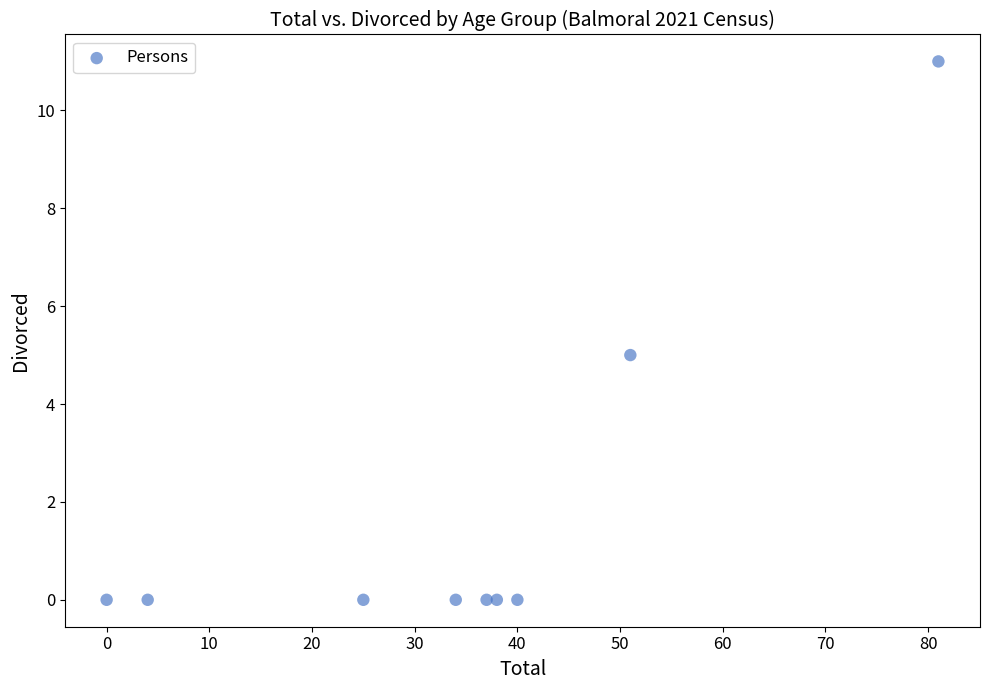

What is the range of Y values (max minus min)?

11